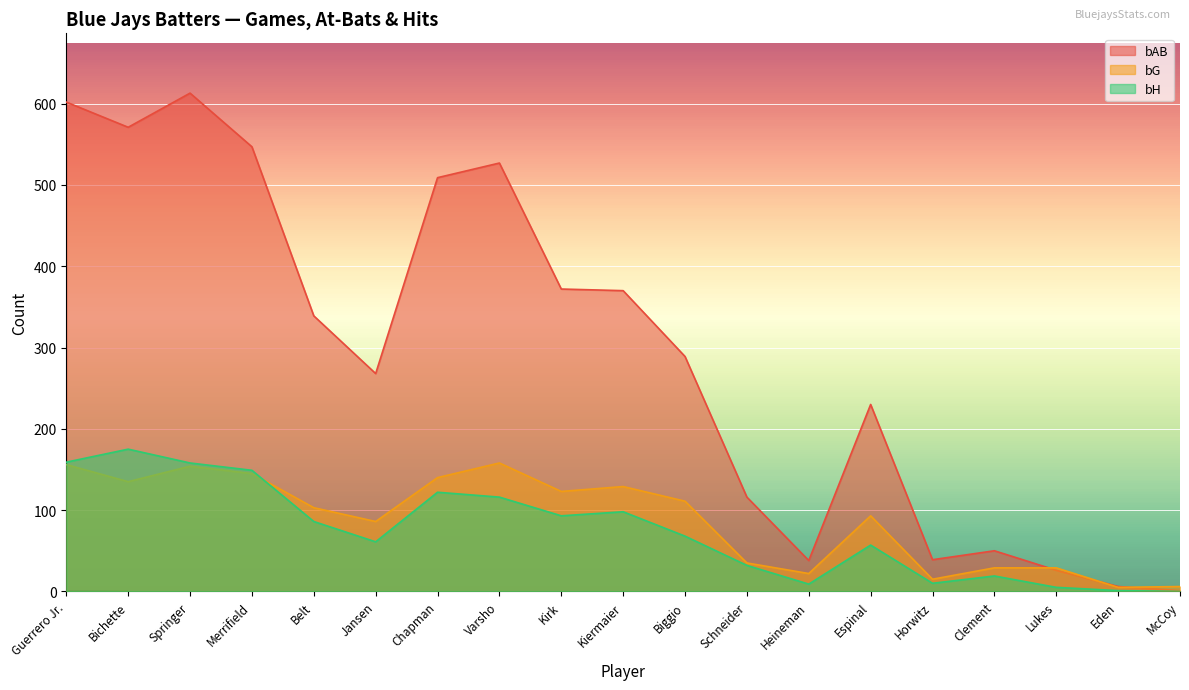

Reading left to right, extract all data points from this chart.

bG: Guerrero Jr.=156	Bichette=135	Springer=154	Merrifield=145	Belt=103	Jansen=86	Chapman=140	Varsho=158	Kirk=123	Kiermaier=129	Biggio=111	Schneider=35	Heineman=22	Espinal=93	Horwitz=15	Clement=29	Lukes=29	Eden=5	McCoy=6
bAB: Guerrero Jr.=602	Bichette=571	Springer=613	Merrifield=547	Belt=339	Jansen=268	Chapman=509	Varsho=527	Kirk=372	Kiermaier=370	Biggio=289	Schneider=116	Heineman=38	Espinal=230	Horwitz=39	Clement=50	Lukes=26	Eden=6	McCoy=1
bH: Guerrero Jr.=159	Bichette=175	Springer=158	Merrifield=149	Belt=86	Jansen=61	Chapman=122	Varsho=116	Kirk=93	Kiermaier=98	Biggio=68	Schneider=32	Heineman=9	Espinal=57	Horwitz=10	Clement=19	Lukes=5	Eden=1	McCoy=0